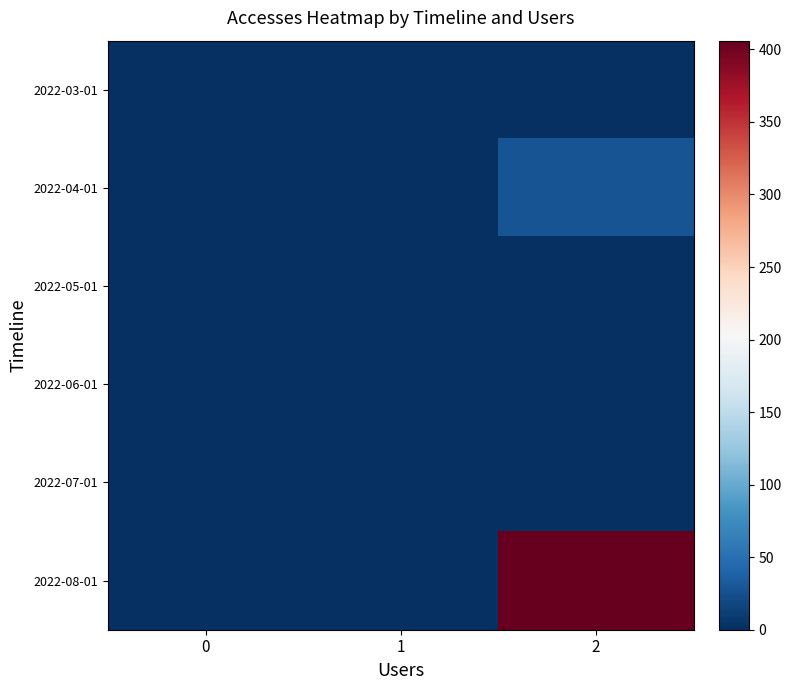

How many series are shown in this chart?

6